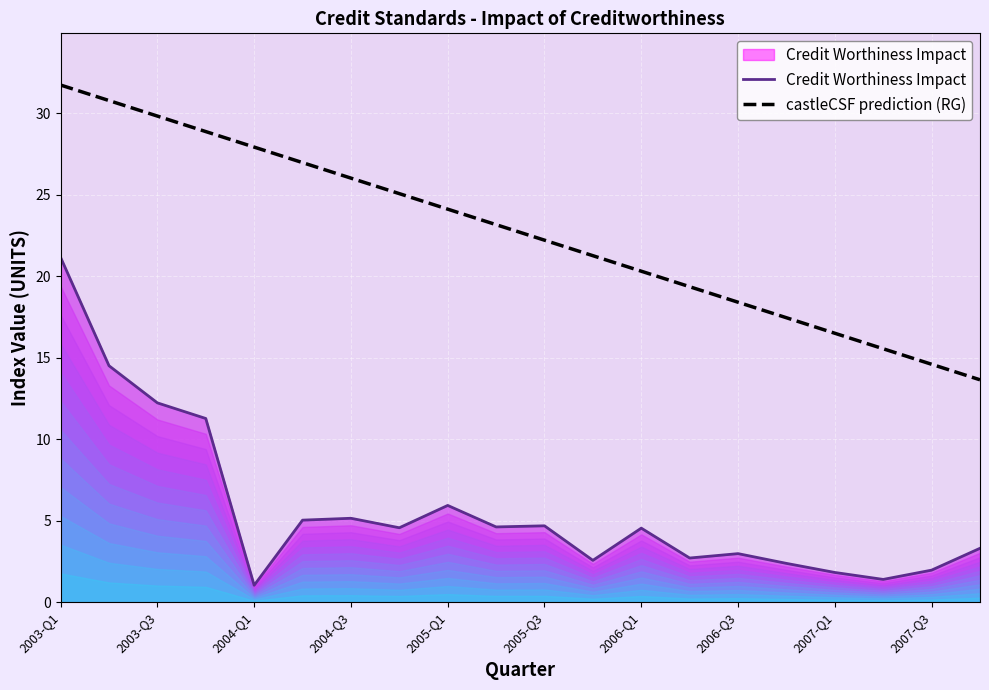

What is the difference between the second highest and minimum values in the Credit Worthiness Impact series?

13.5